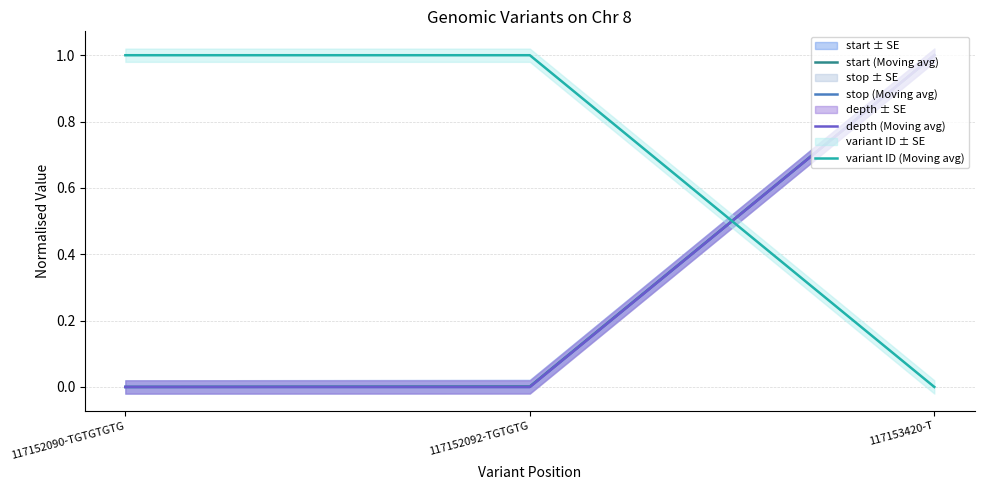

What position from the left is 117153420-T?

3